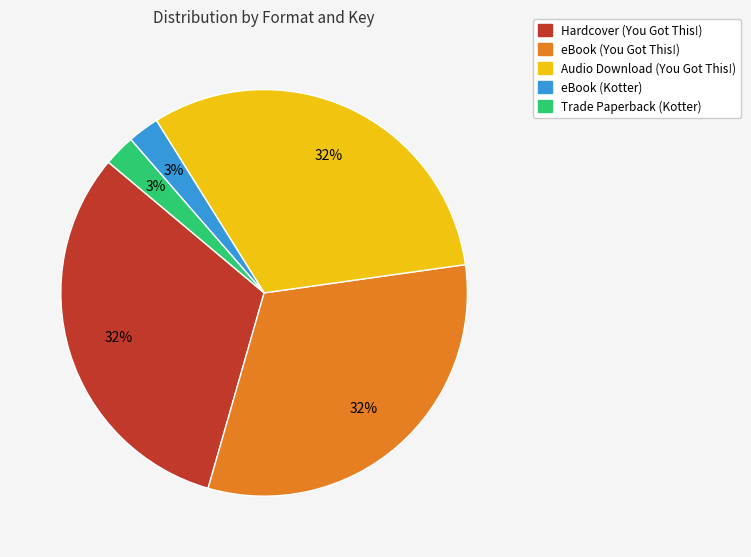

Is there any slice that represents more than half of the pie?

No